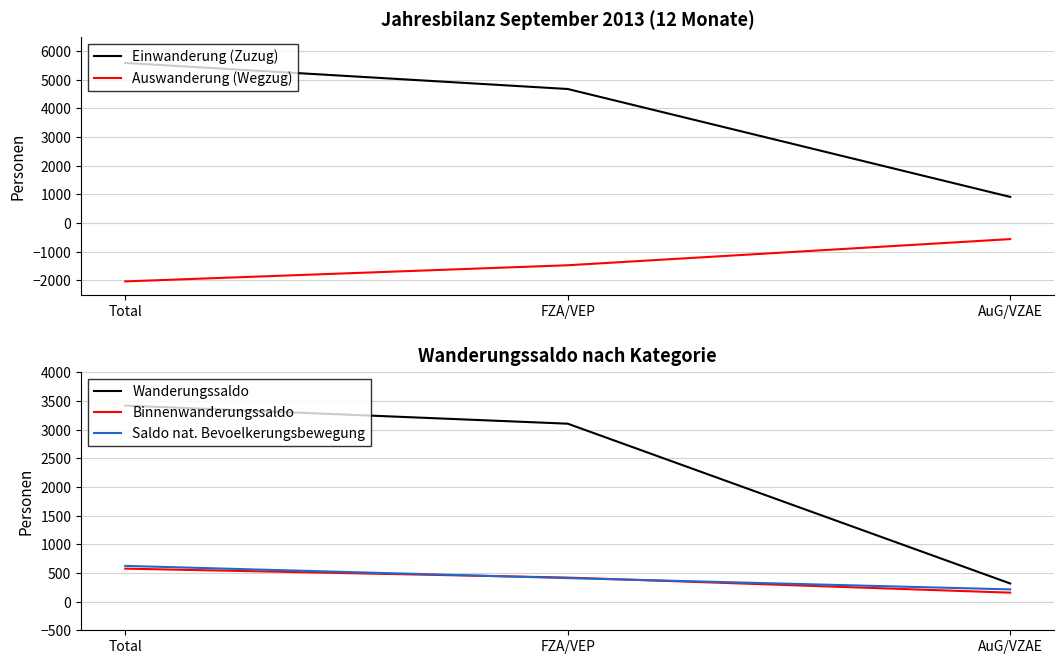

What are all the series names shown in the legend?

Einwanderung (Zuzug), Auswanderung (Wegzug), Wanderungssaldo, Binnenwanderungssaldo, Saldo nat. Bevoelkerungsbewegung